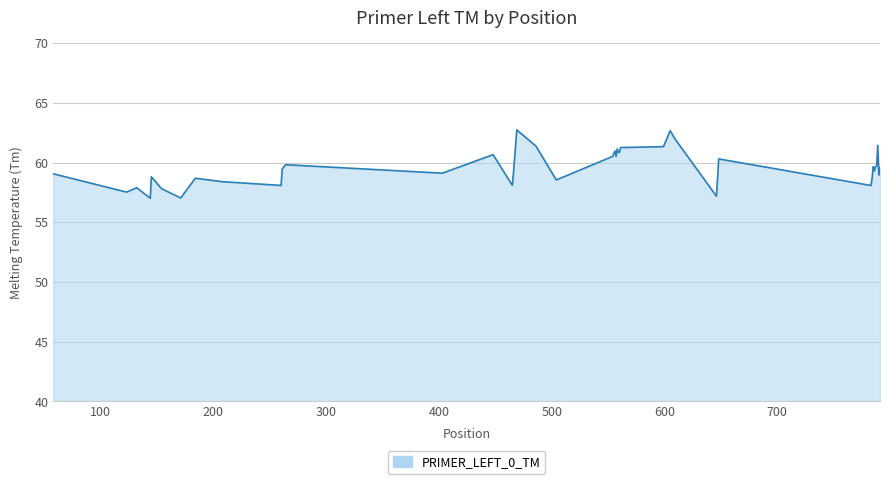

What is the difference between the maximum and minimum values?

5.7